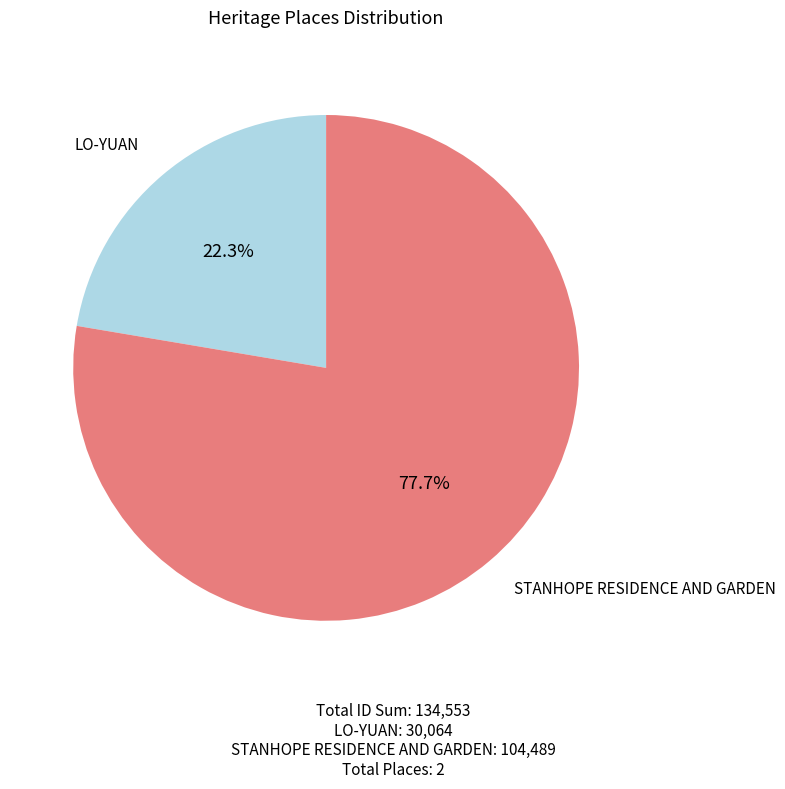

Does any single category account for the majority?

Yes